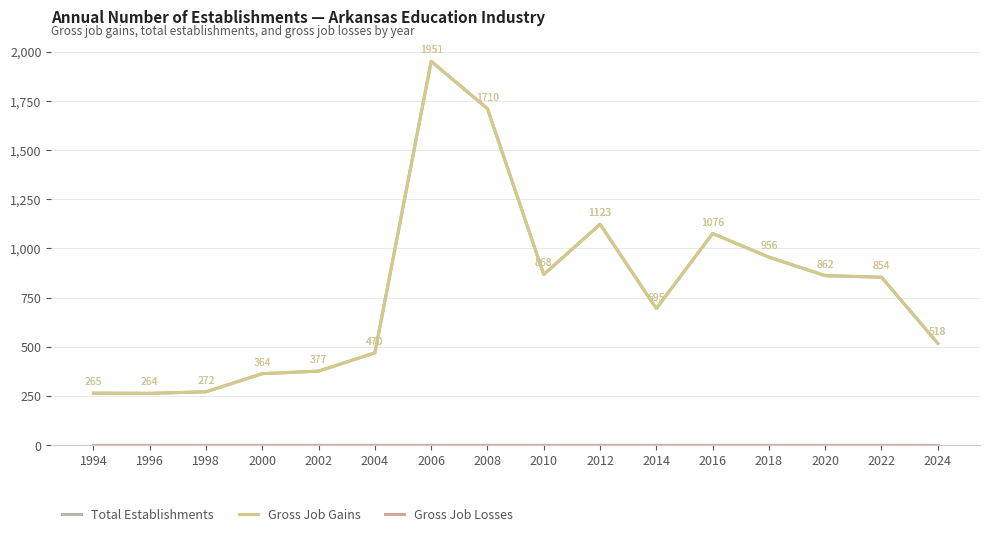

Is this an area chart (filled region under the line)?

No